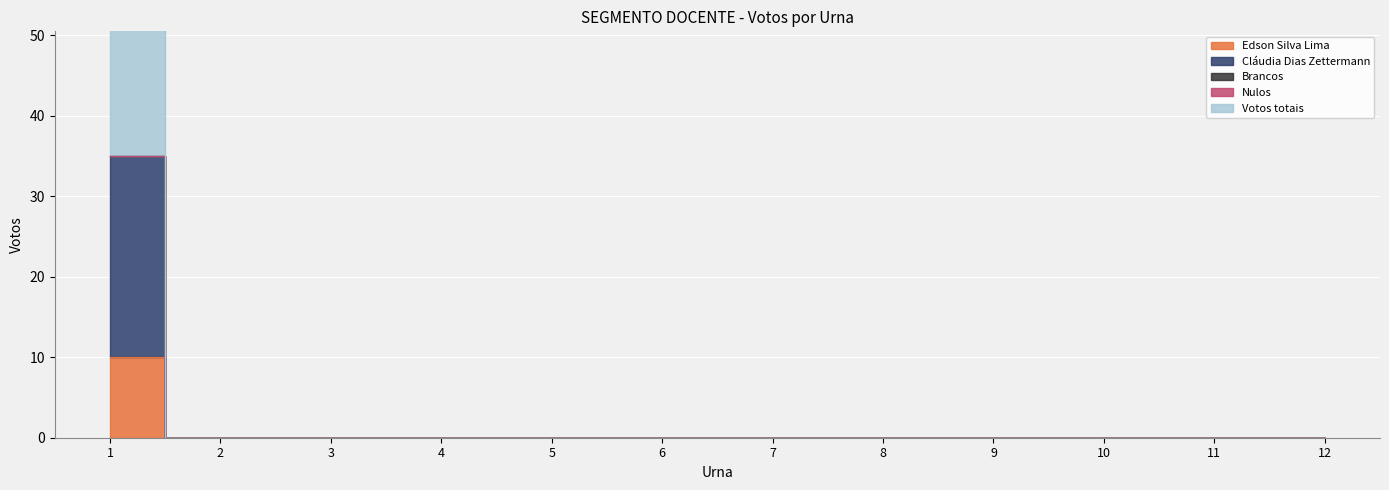

True or false: Edson Silva Lima and Cláudia Dias Zettermann cross at least once.

False